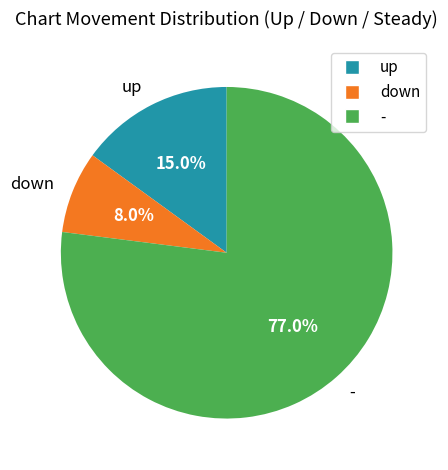

True or false: - accounts for 77% of the total.

True